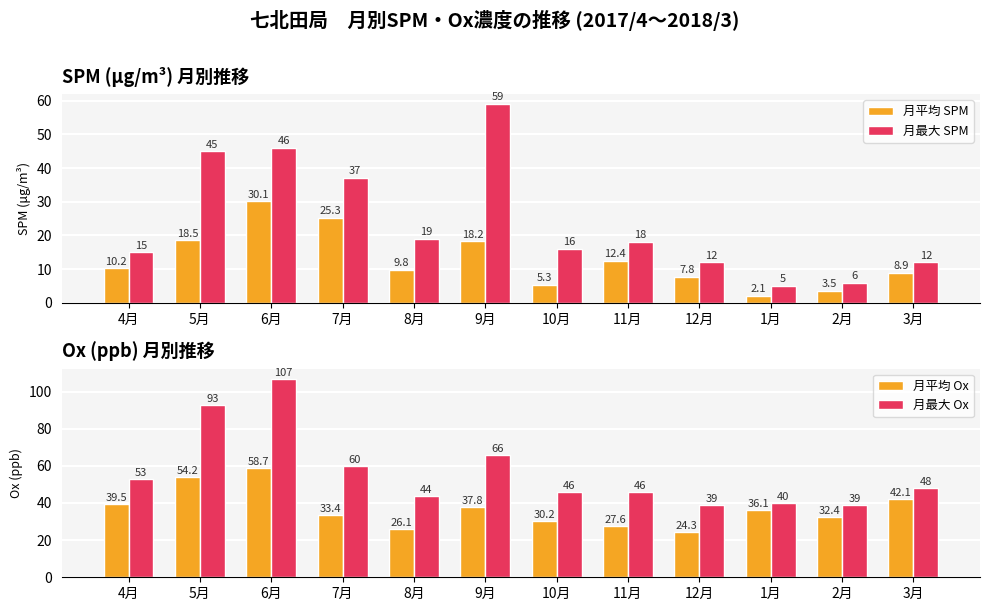

Rank the series at 10月 from lowest to highest value.

月平均 SPM, 月最大 SPM, 月平均 Ox, 月最大 Ox